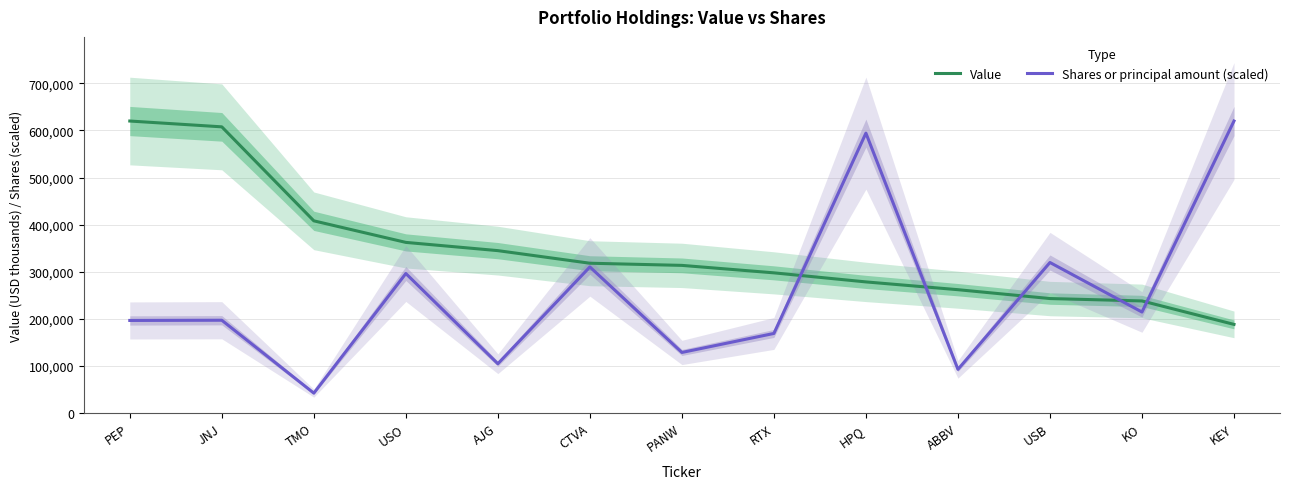

The value of Shares or principal amount (scaled) at KO is 214583.4. True or false?

True